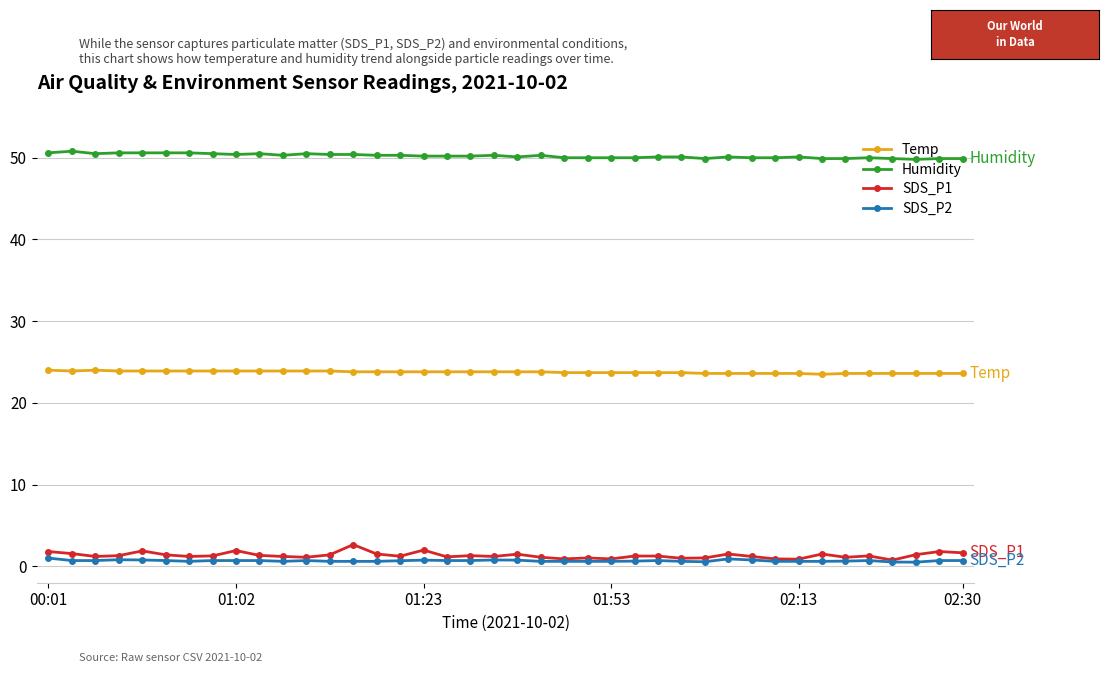

Which series has the widest spread of values?

SDS_P1